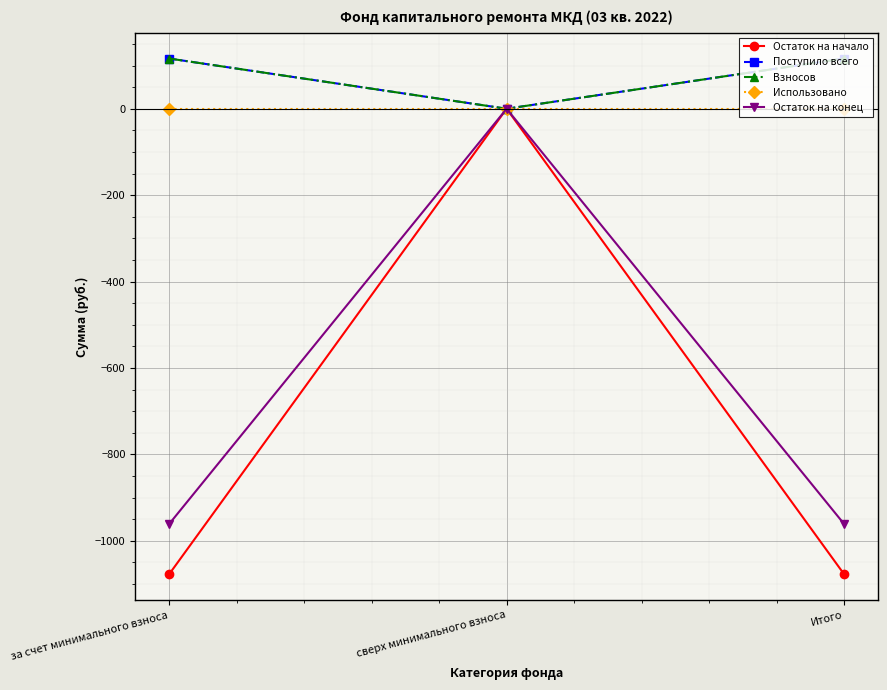

Reading left to right, transcribe all the data shown in this chart.

Остаток на начало: за счет минимального взноса=-1077.5	сверх минимального взноса=0.0	Итого=-1077.5
Поступило всего: за счет минимального взноса=116.2	сверх минимального взноса=0.0	Итого=116.2
Взносов: за счет минимального взноса=116.2	сверх минимального взноса=0.0	Итого=116.2
Использовано: за счет минимального взноса=0.0	сверх минимального взноса=0.0	Итого=0.0
Остаток на конец: за счет минимального взноса=-961.2	сверх минимального взноса=0.0	Итого=-961.2